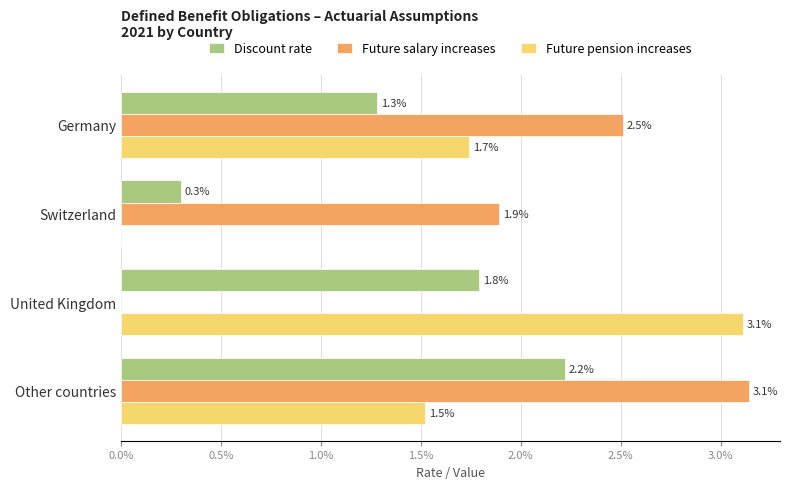

What are all the series names shown in the legend?

Discount rate, Future salary increases, Future pension increases